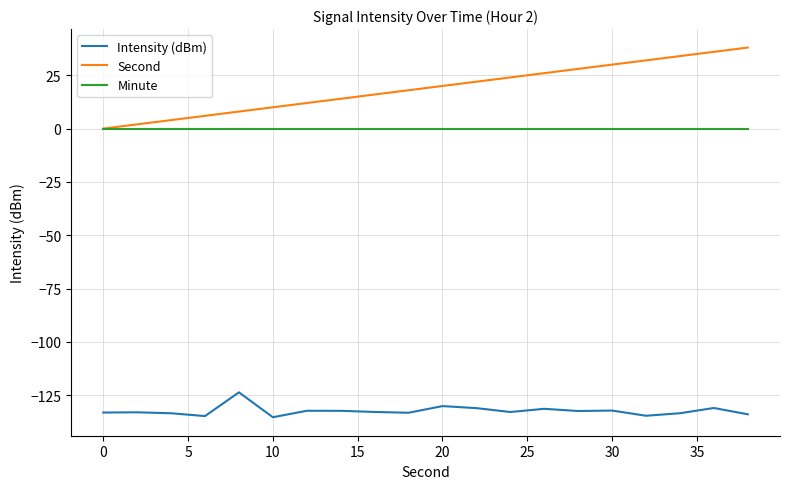

How many categories are shown in the chart?

20